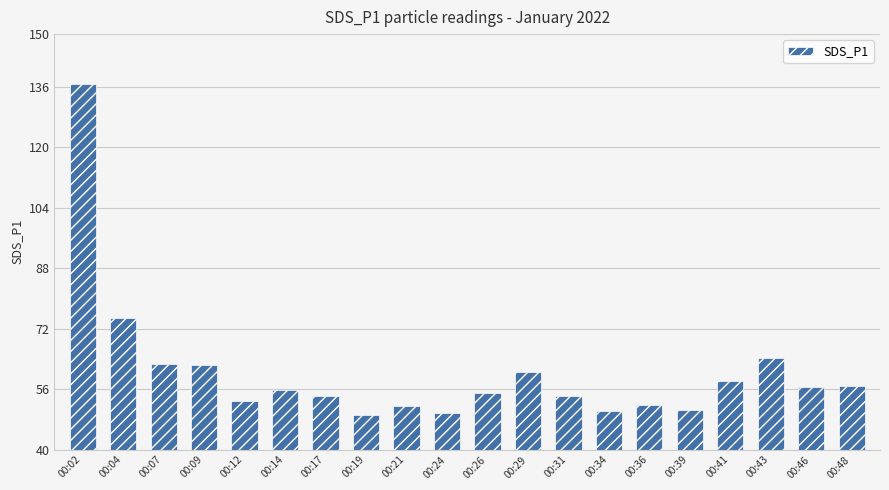

Between 00:46 and 00:04, which is larger?

00:04